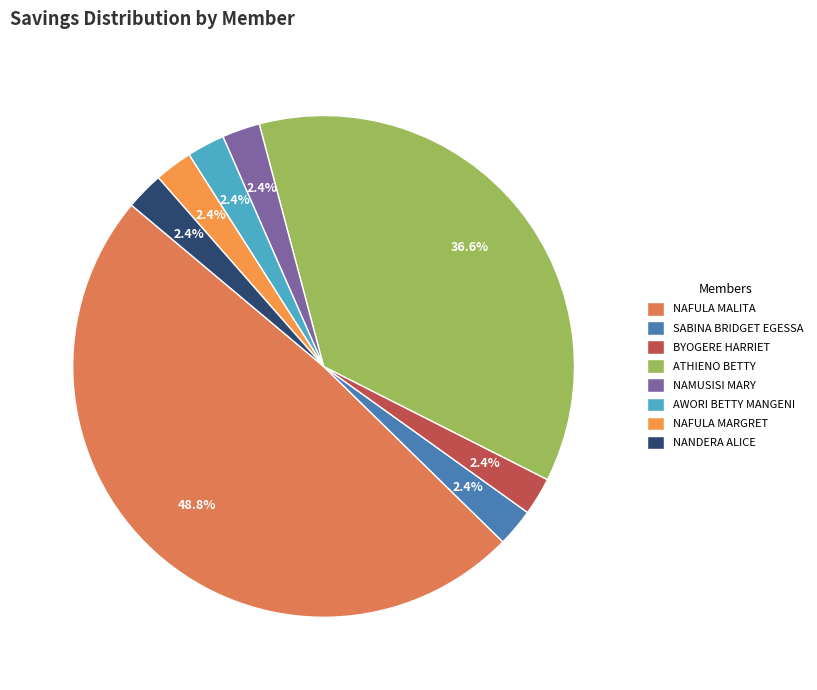

How many slices are in this pie chart?

8